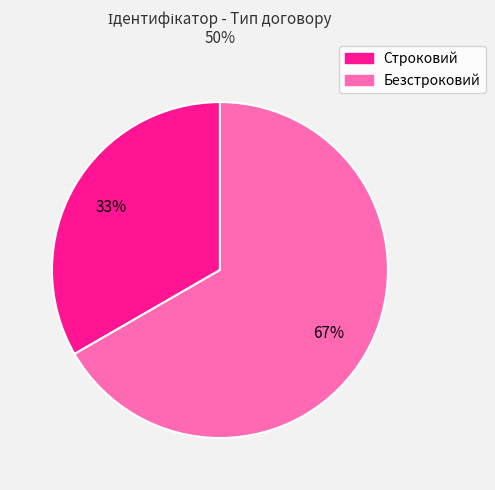

Count the number of slices in the pie.

2